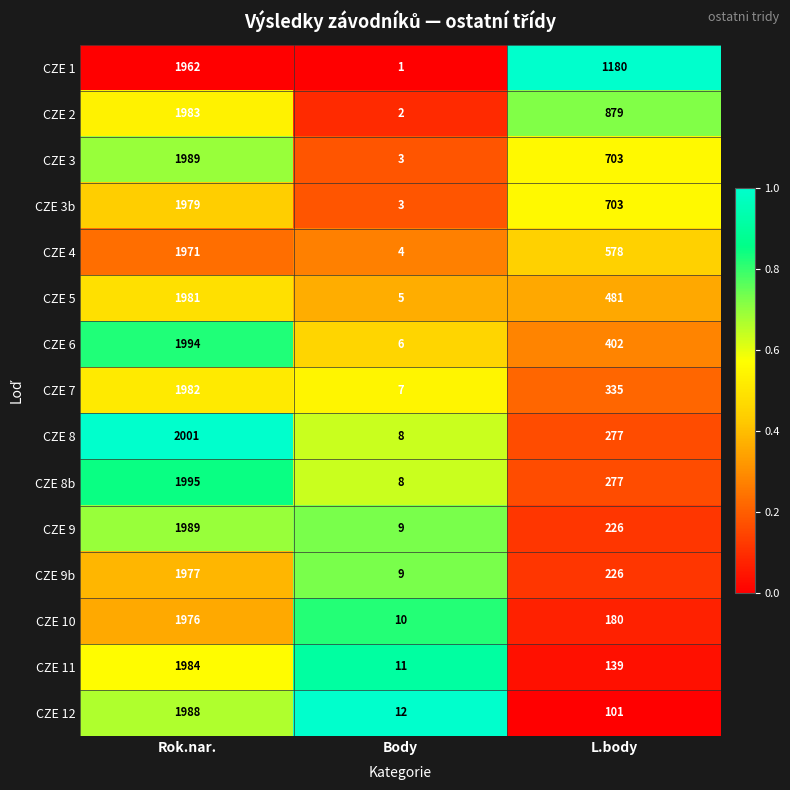

At which category is the sum across all series the highest?

Rok.nar.